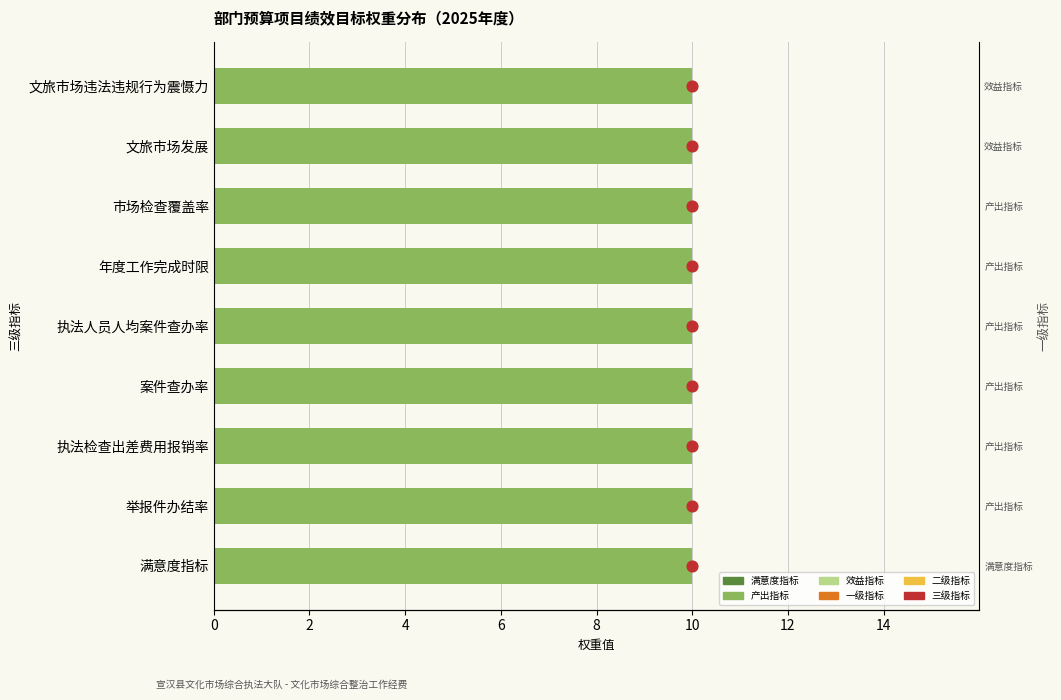

Is the value of 权重值点 at 0 greater than the value of 权重 at 10?

No